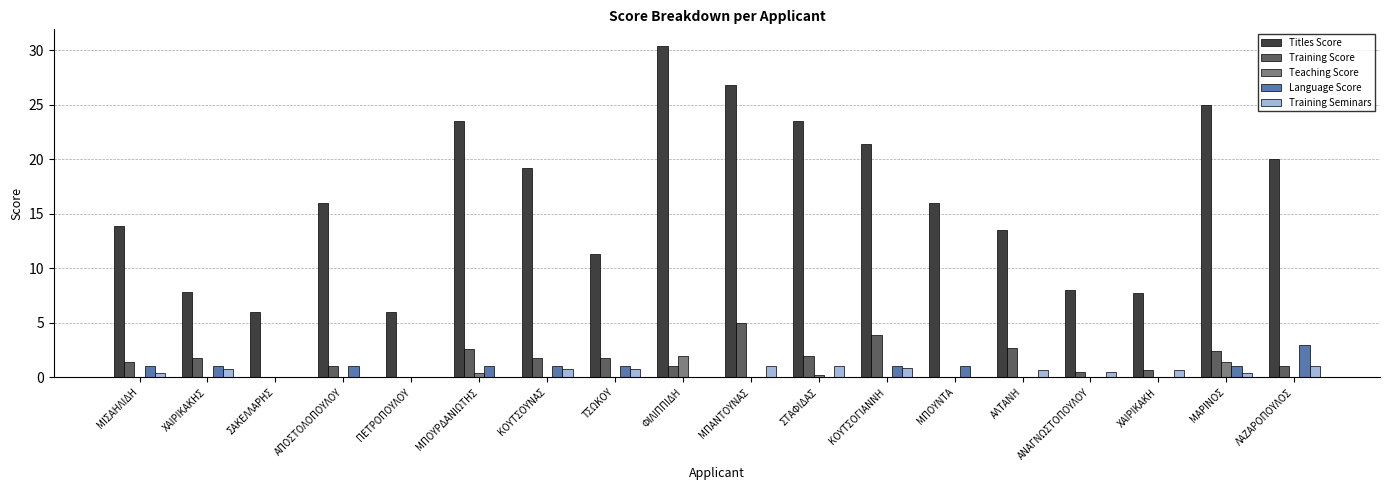

Which series has the largest range (max minus min)?

Titles Score